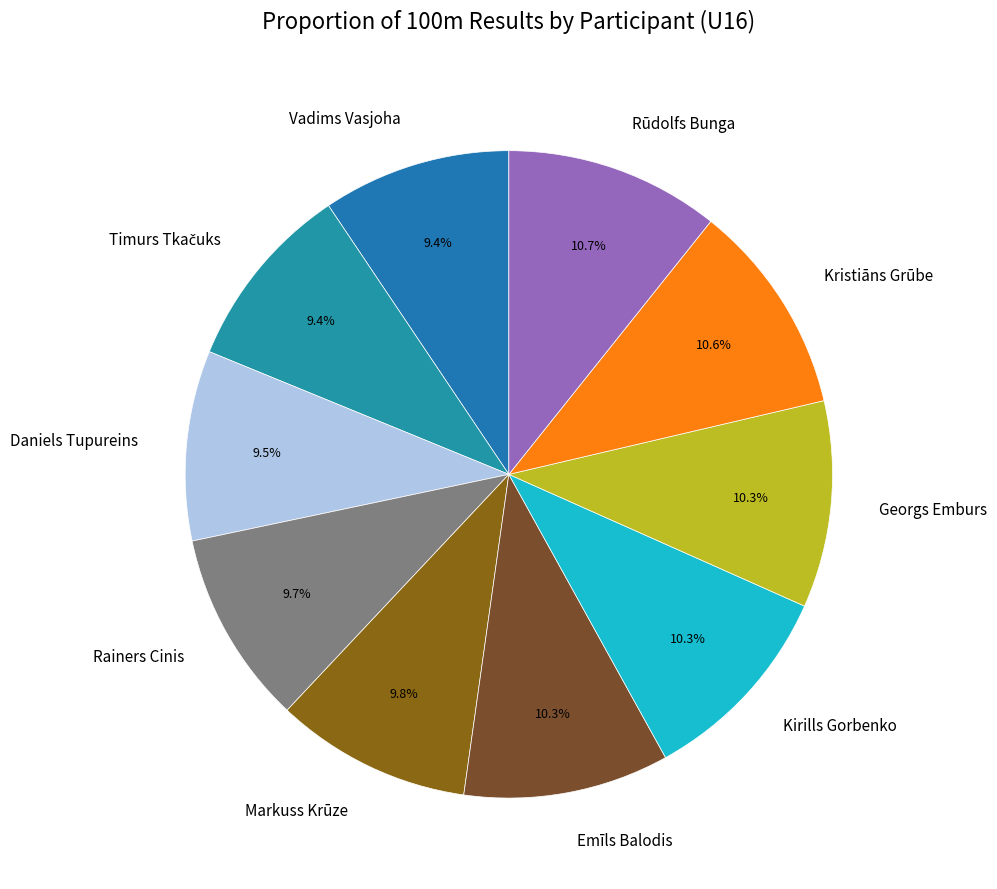

Is there a majority slice in this chart?

No